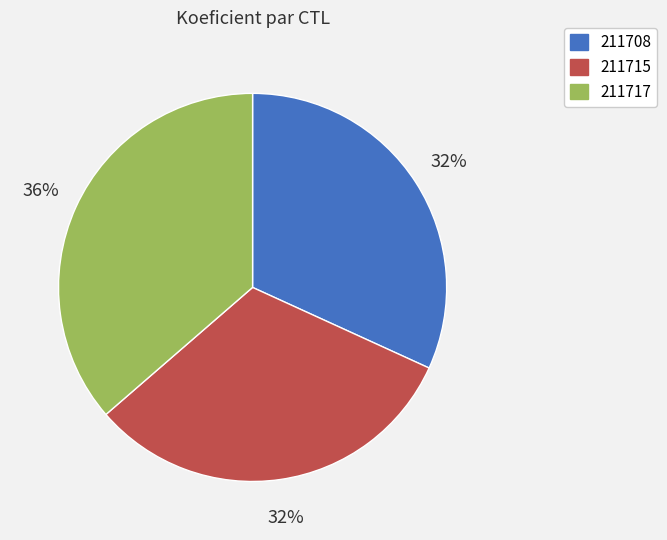

What is the largest slice in the pie chart?

211717